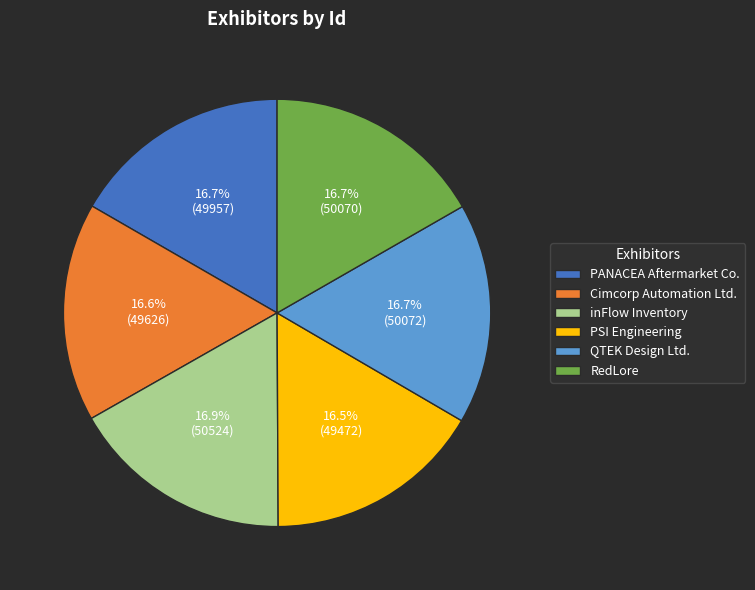

Does QTEK Design Ltd. account for over 50% of the chart?

No